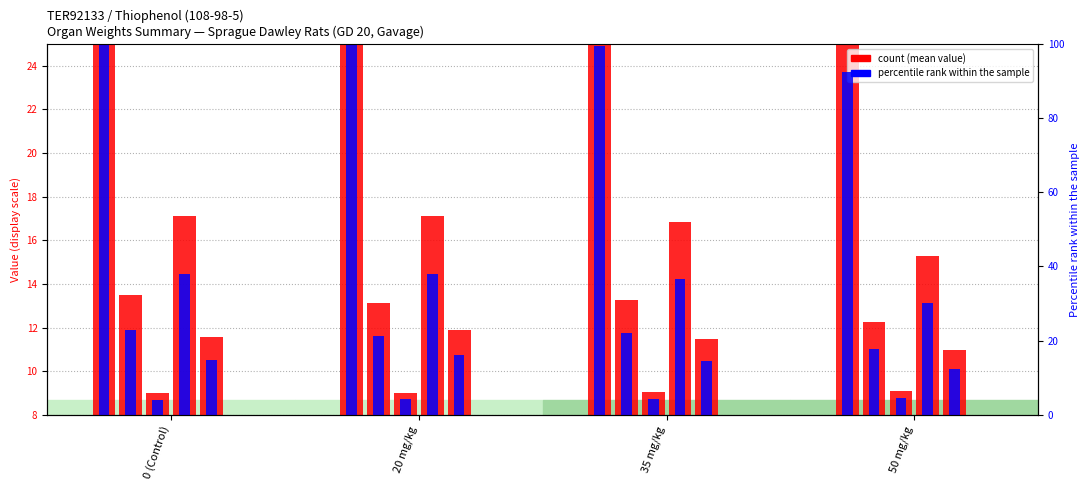

What is the average value of the Gravid Uterine Weight (grams) series?

13.0